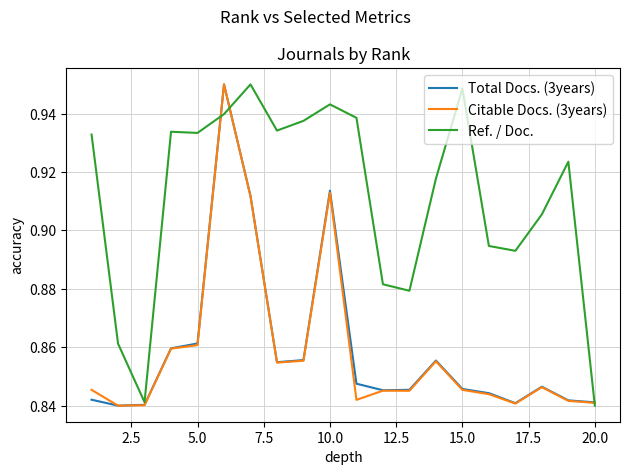

Which series has the largest total across all categories?

Ref. / Doc.